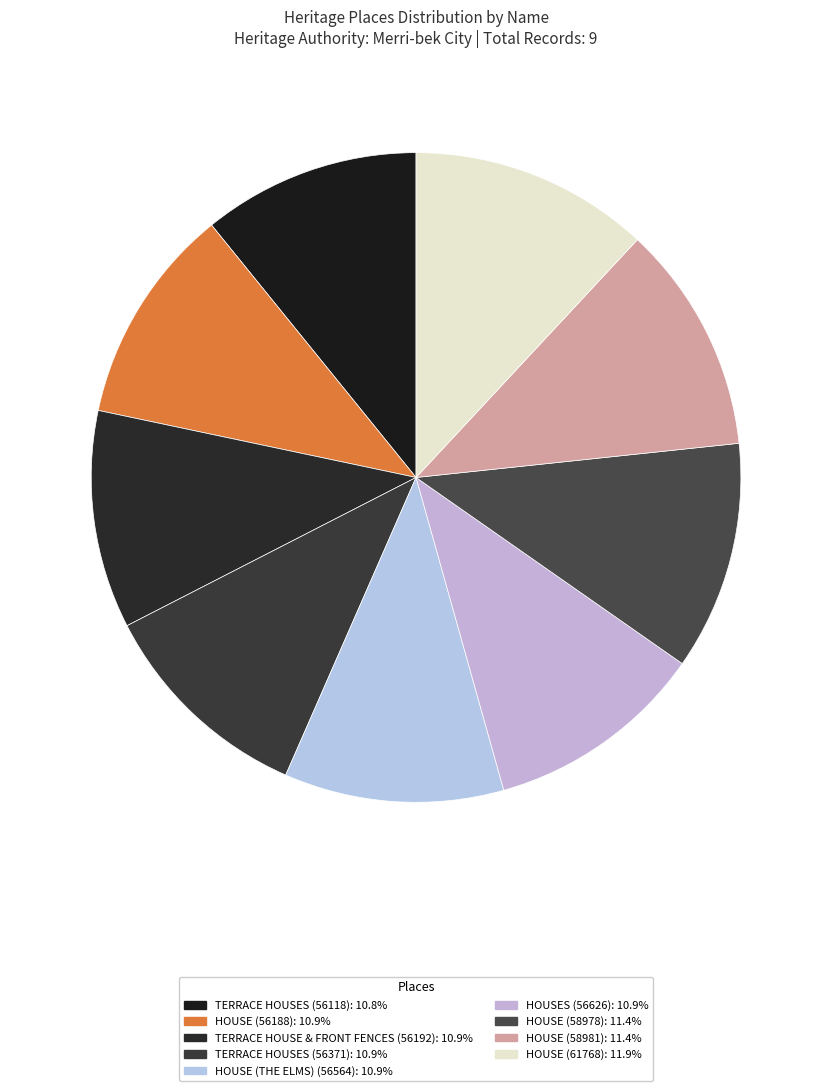

Count the number of slices in the pie.

9